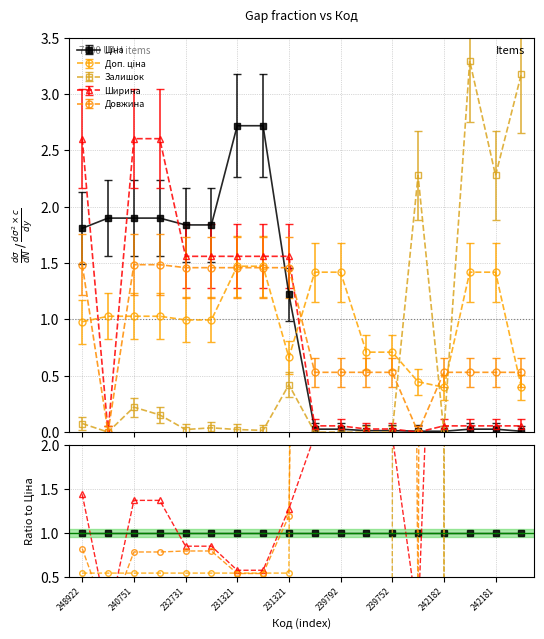

Which series ends up on top after the final intersection of Залишок and Довжина?

Залишок